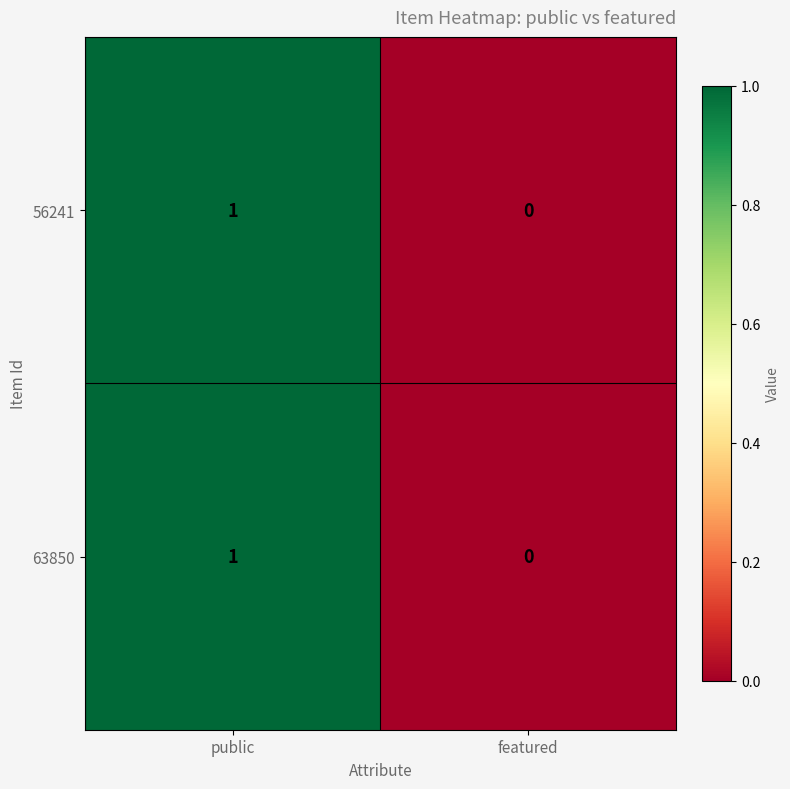

Reading left to right, what are all the values shown in this chart?

56241: 1	0
63850: 1	0